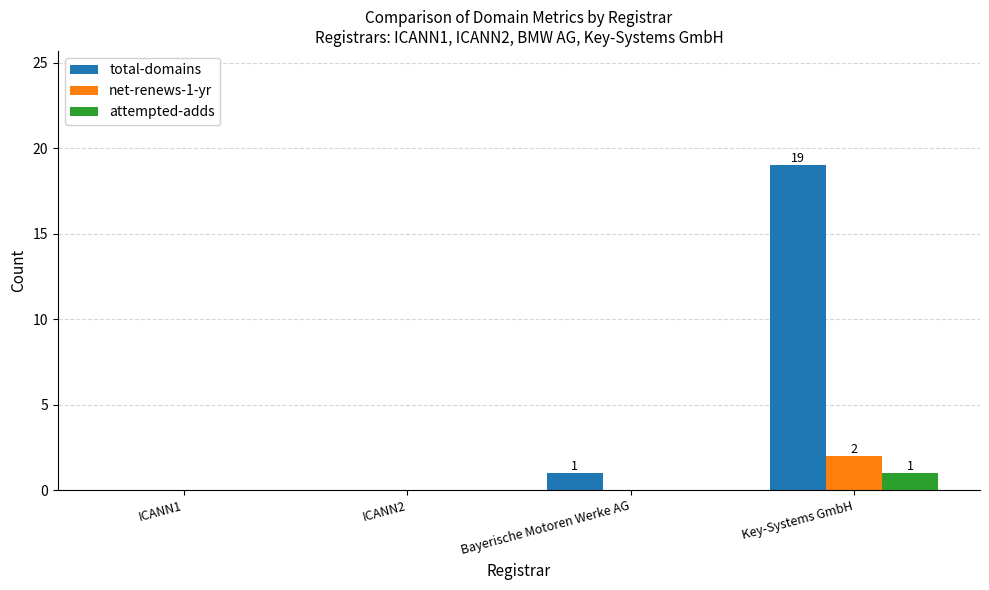

At which label is total-domains closest to 9?

Bayerische Motoren Werke AG